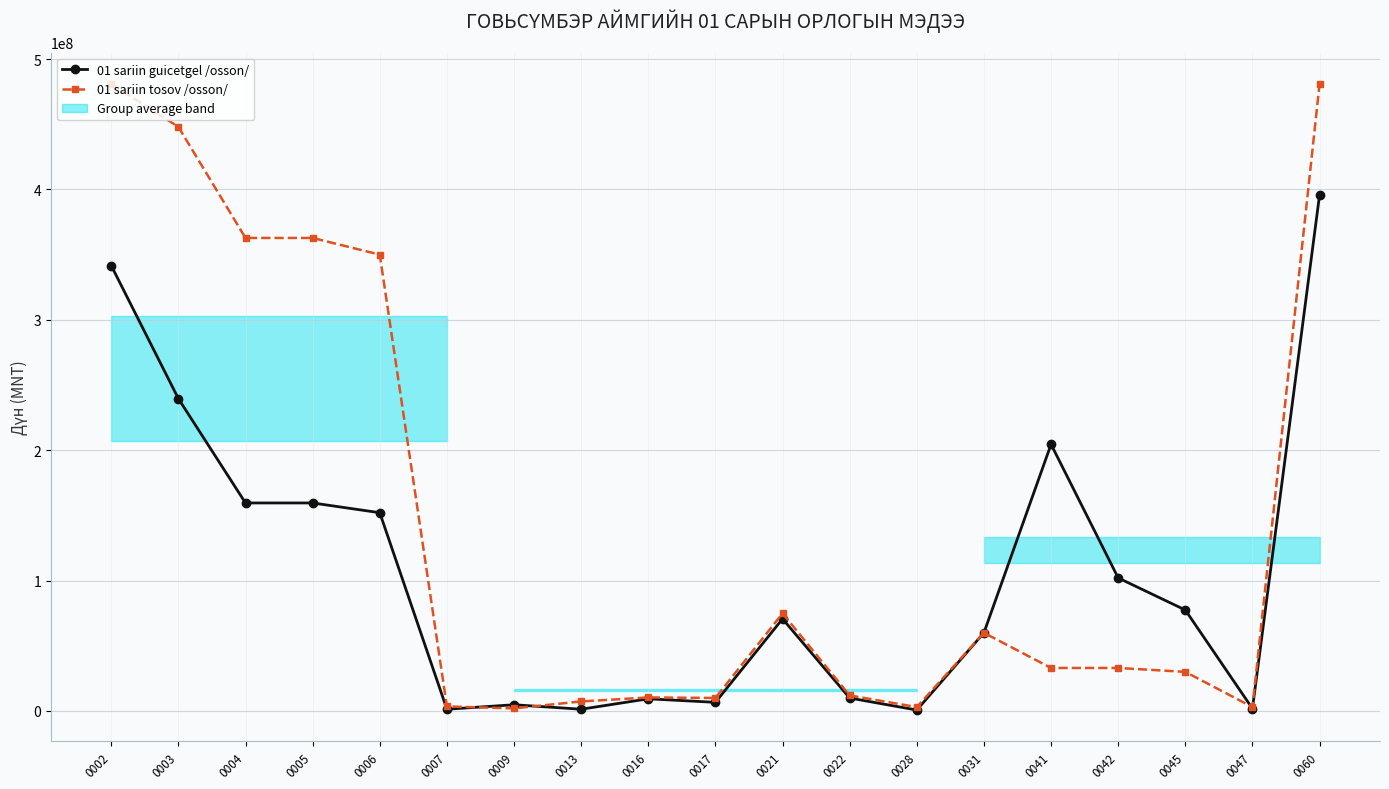

What is the lowest value of the 01 sariin guicetgel /osson/ series?

729155.0